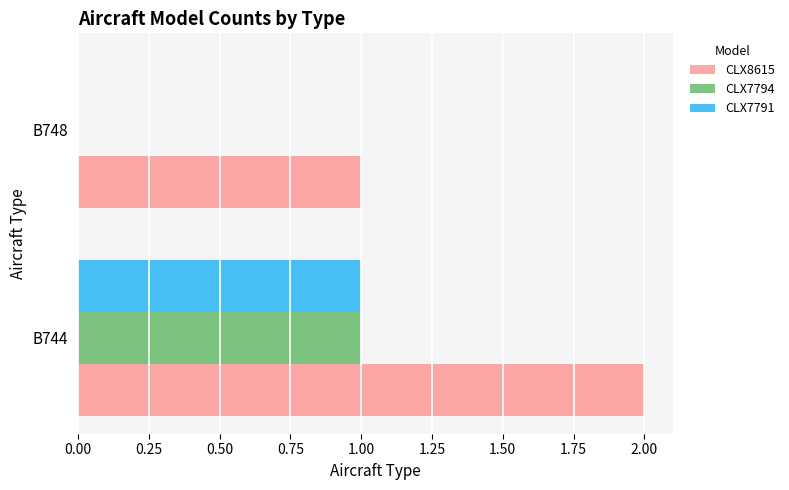

Which category has the highest value in the CLX7794 series?

B744